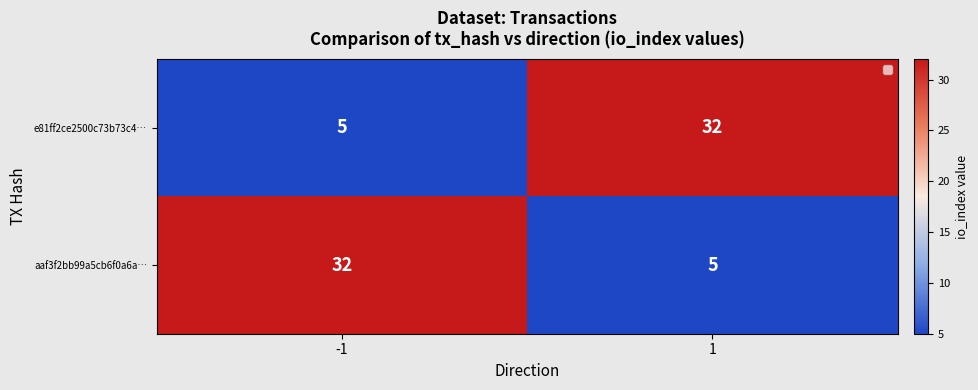

What is the spread (max minus min) of values at 1?

27